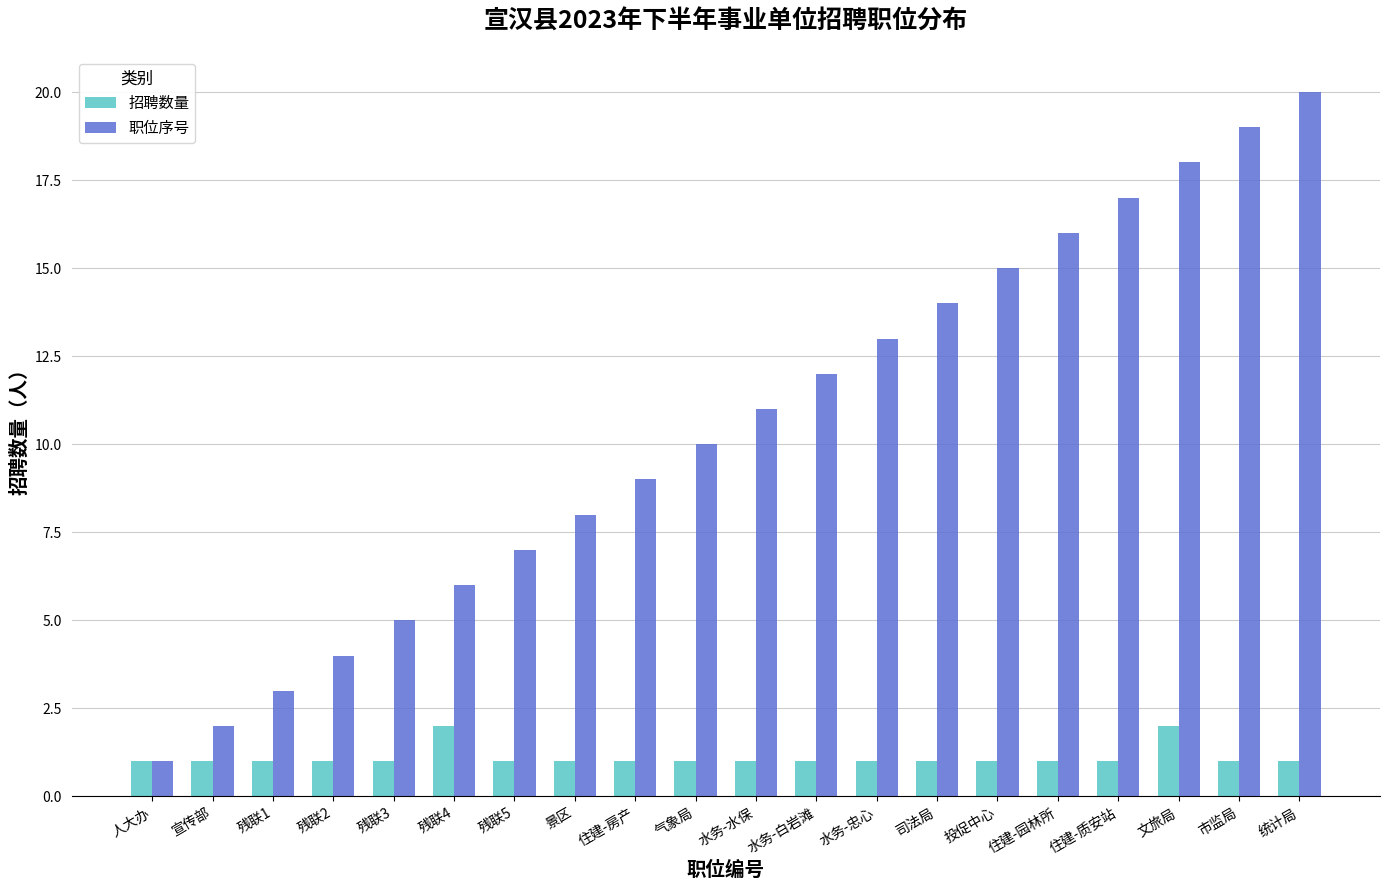

Between 宣传部 and 残联2, which series saw the biggest shift?

职位序号